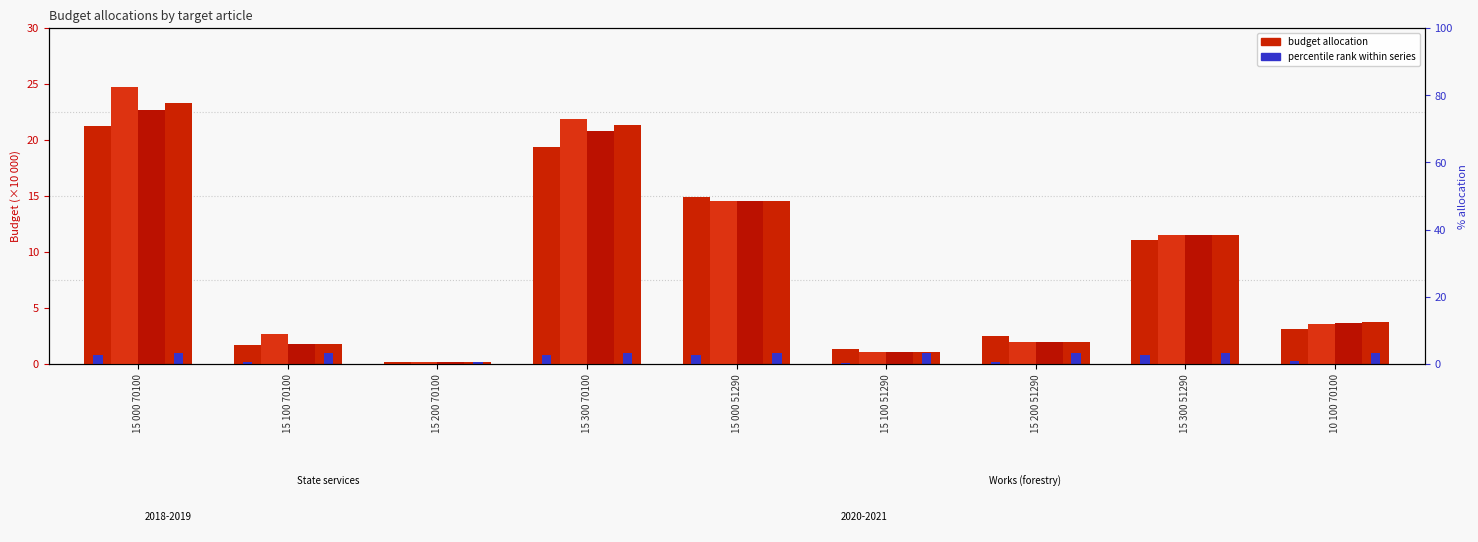

At which category is the sum across all series the highest?

15 000 70100